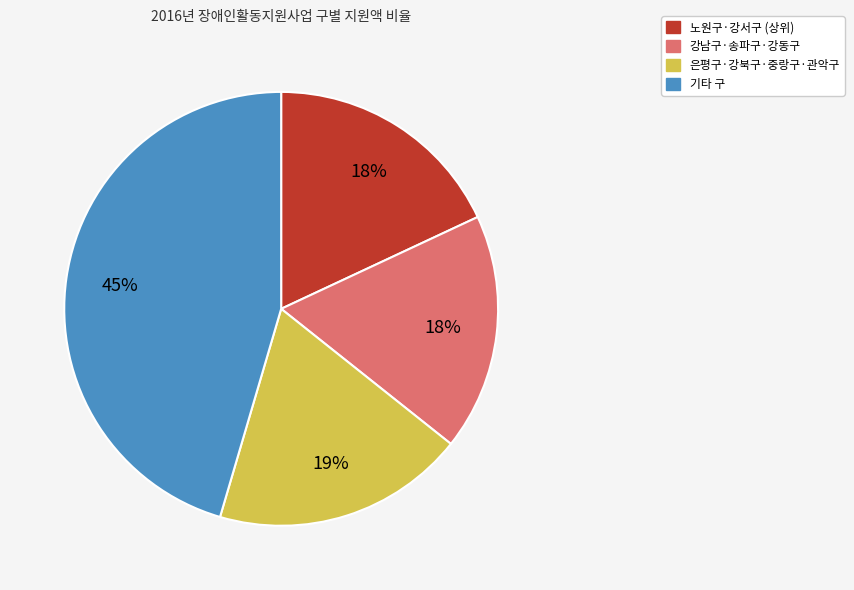

Is there any slice that represents more than half of the pie?

No